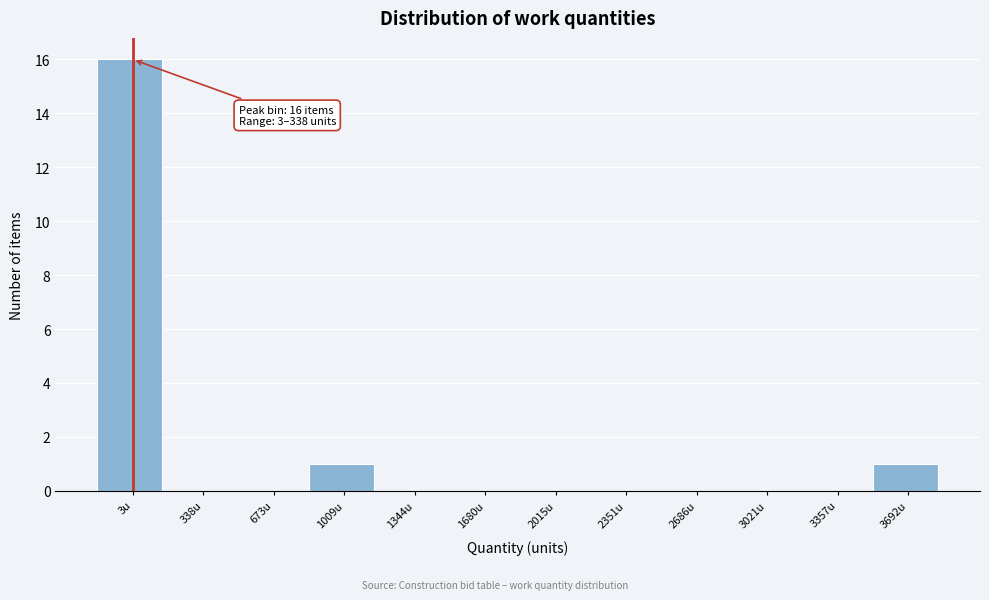

Reading right to left, transcribe all the data shown in this chart.

3692u=1	3357u=0	3021u=0	2686u=0	2351u=0	2015u=0	1680u=0	1344u=0	1009u=1	673u=0	338u=0	3u=16